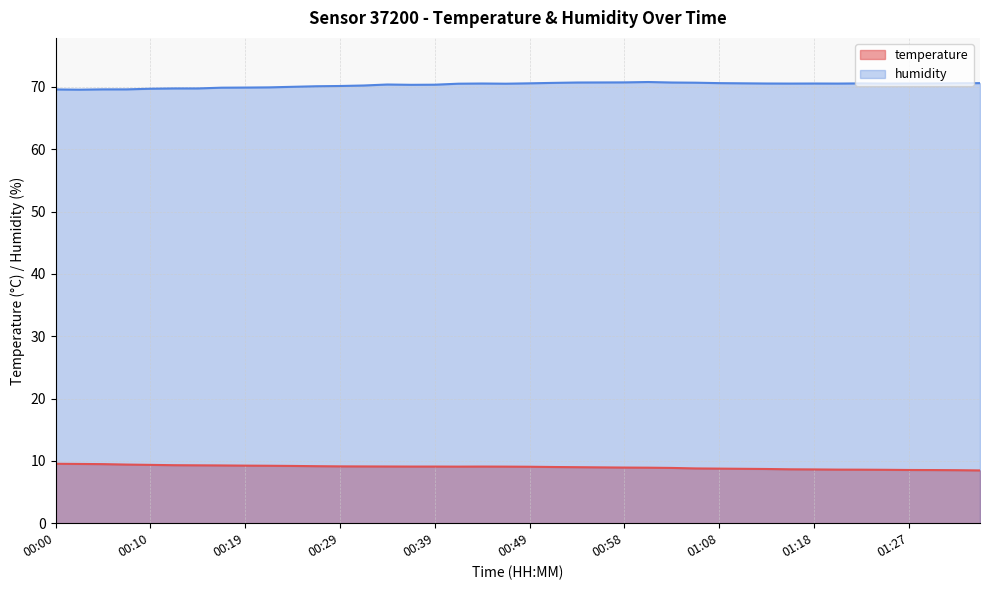

What position from the right is 00:29?

28